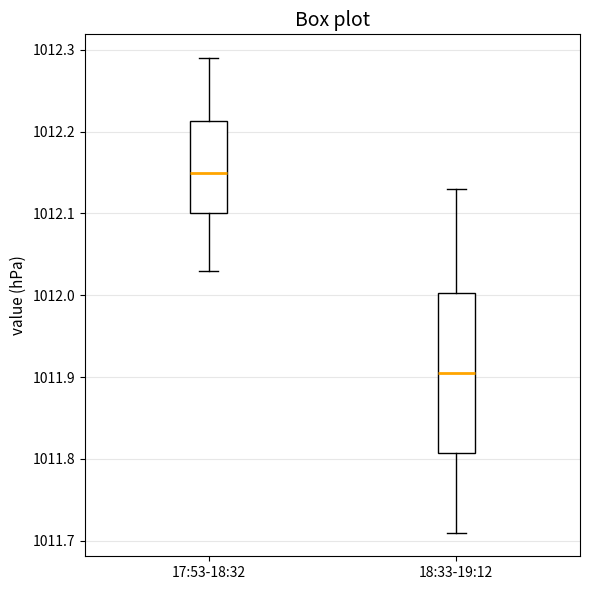

Comparing the boxes themselves (not the whiskers), which one is the tallest?

18:33-19:12